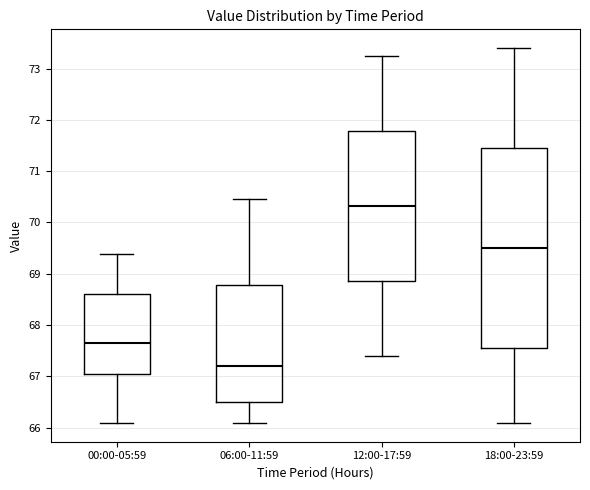

Where does the median line of the box for 18:00-23:59 sit on the y-axis? The values are not printed on the chart, so give them approximately, as read against the axis.

69.5